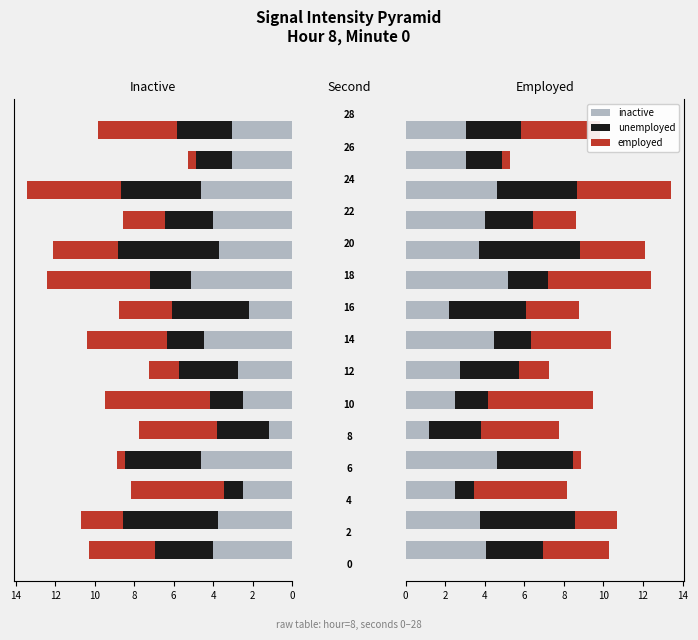

Reading left to right, extract all data points from this chart.

inactive: 4.0	3.8	2.5	4.6	1.2	2.5	2.8	4.4	2.2	5.1	3.7	4.0	4.6	3.1	3.0
unemployed: 2.9	4.8	1.0	3.8	2.6	1.7	3.0	1.9	3.9	2.0	5.1	2.4	4.1	1.8	2.8
employed: 3.3	2.1	4.7	0.4	4.0	5.3	1.5	4.1	2.7	5.2	3.3	2.1	4.7	0.4	4.0